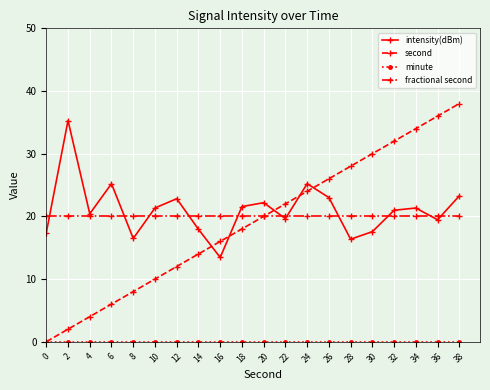

List the labels in order of second value, largest first.

38, 36, 34, 32, 30, 28, 26, 24, 22, 20, 18, 16, 14, 12, 10, 8, 6, 4, 2, 0